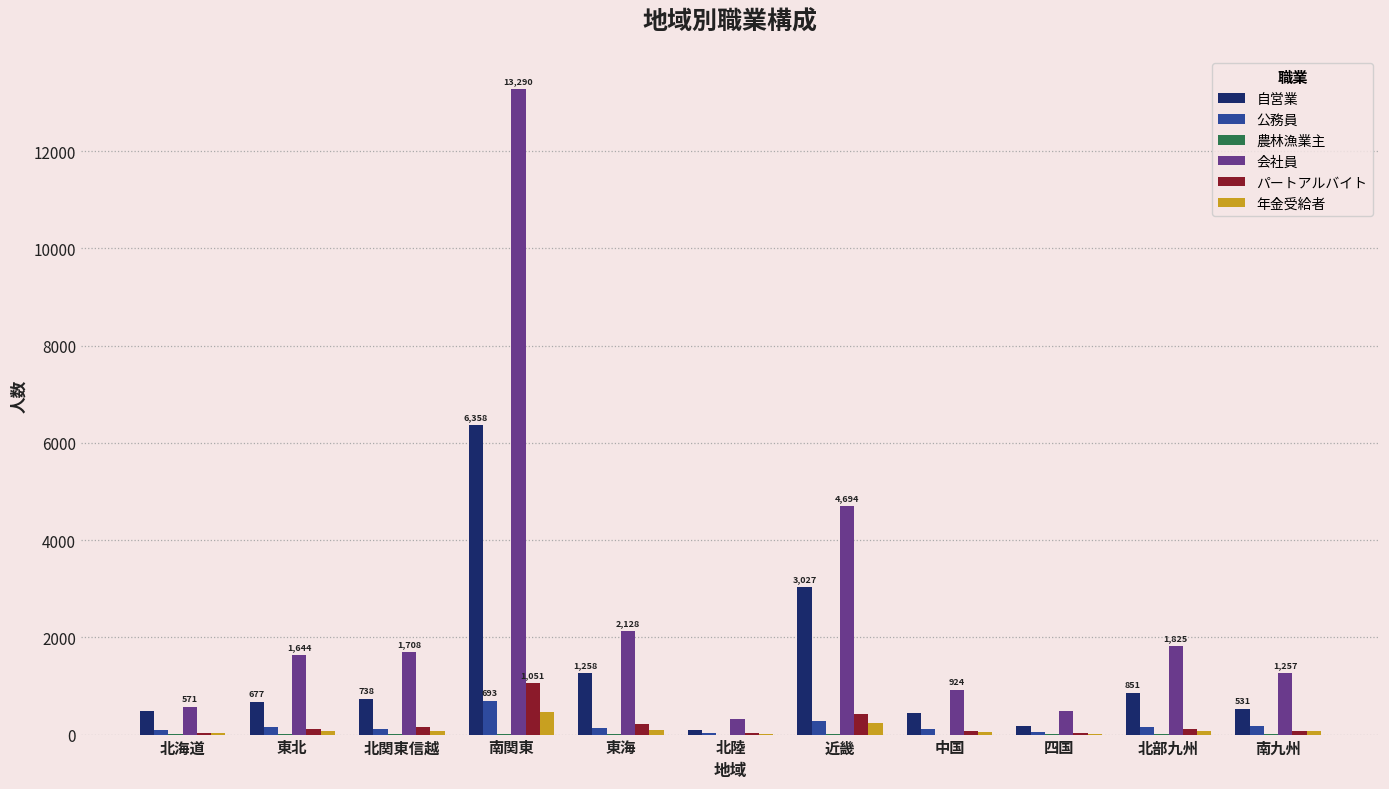

Between 北関東信越 and 南関東, which series saw the biggest shift?

会社員